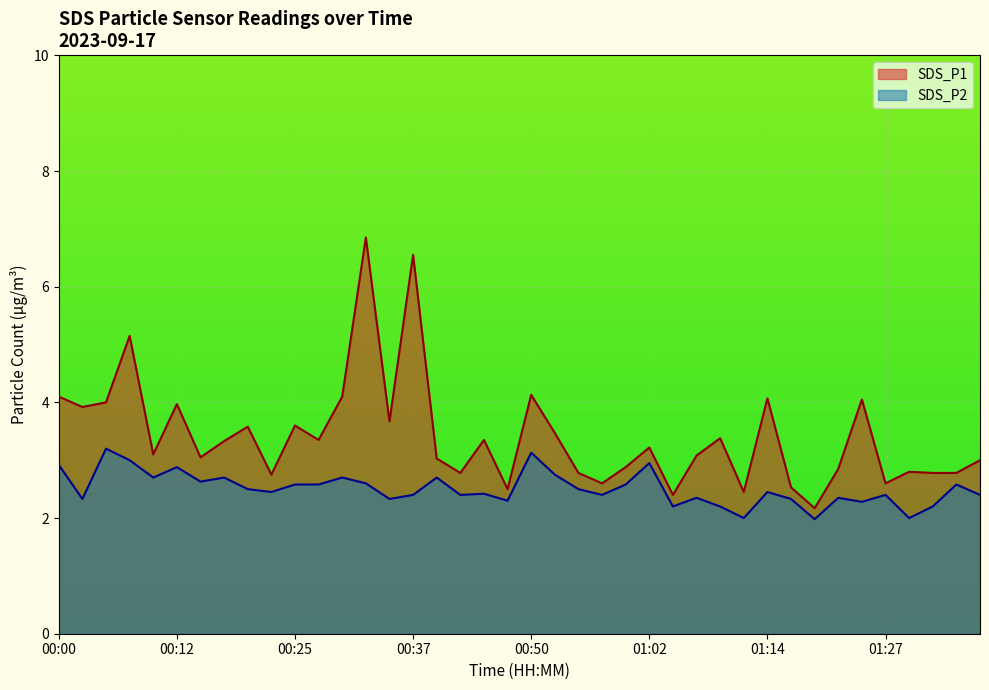

List the labels in order of SDS_P1 value, smallest first.

01:19, 01:04, 01:12, 00:47, 01:17, 00:57, 01:27, 00:22, 00:42, 00:54, 01:32, 01:34, 01:29, 01:22, 00:59, 01:36, 00:40, 00:15, 01:07, 00:10, 01:02, 00:17, 00:27, 00:45, 01:09, 00:52, 00:20, 00:25, 00:35, 00:02, 00:12, 00:05, 01:24, 01:14, 00:00, 00:30, 00:50, 00:07, 00:37, 00:32